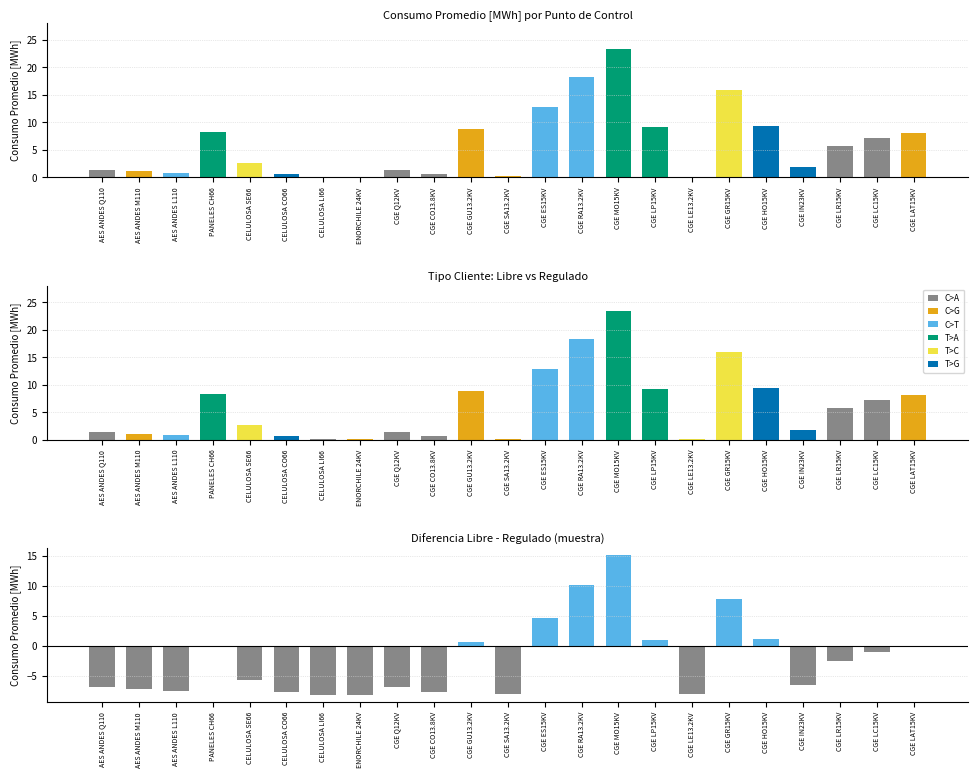

Which has a higher value, CGE HO15KV or CGE LAT15KV?

CGE HO15KV